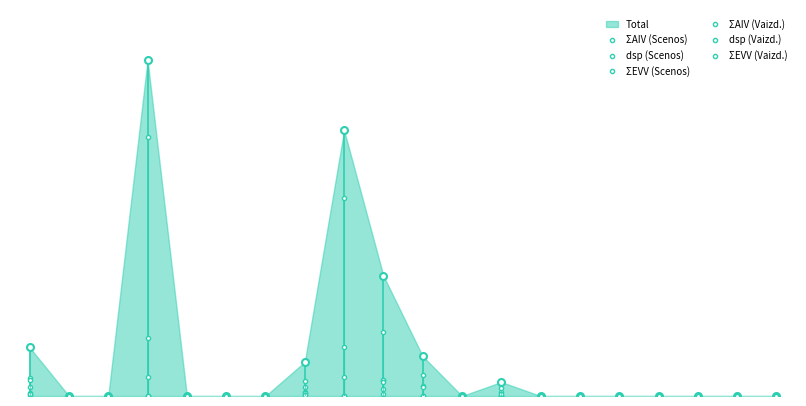

How many lines are shown in the chart?

7